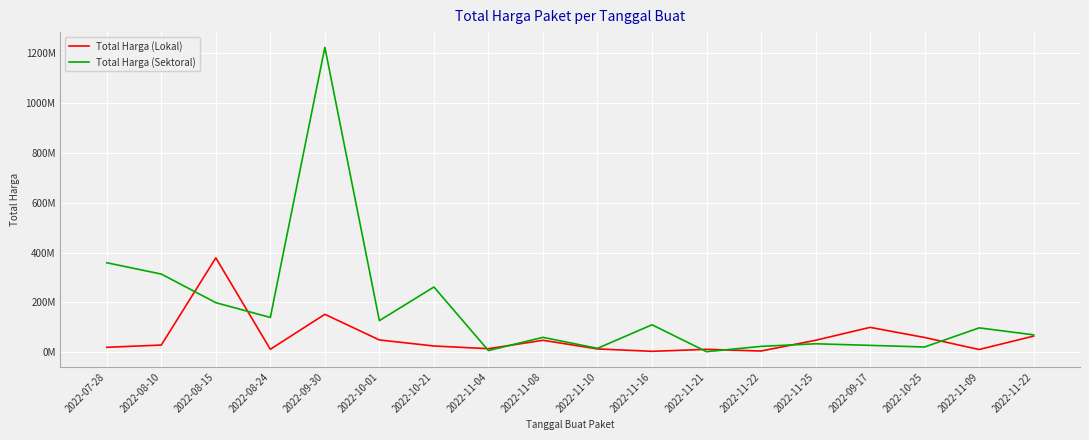

Is this an area chart (filled region under the line)?

No